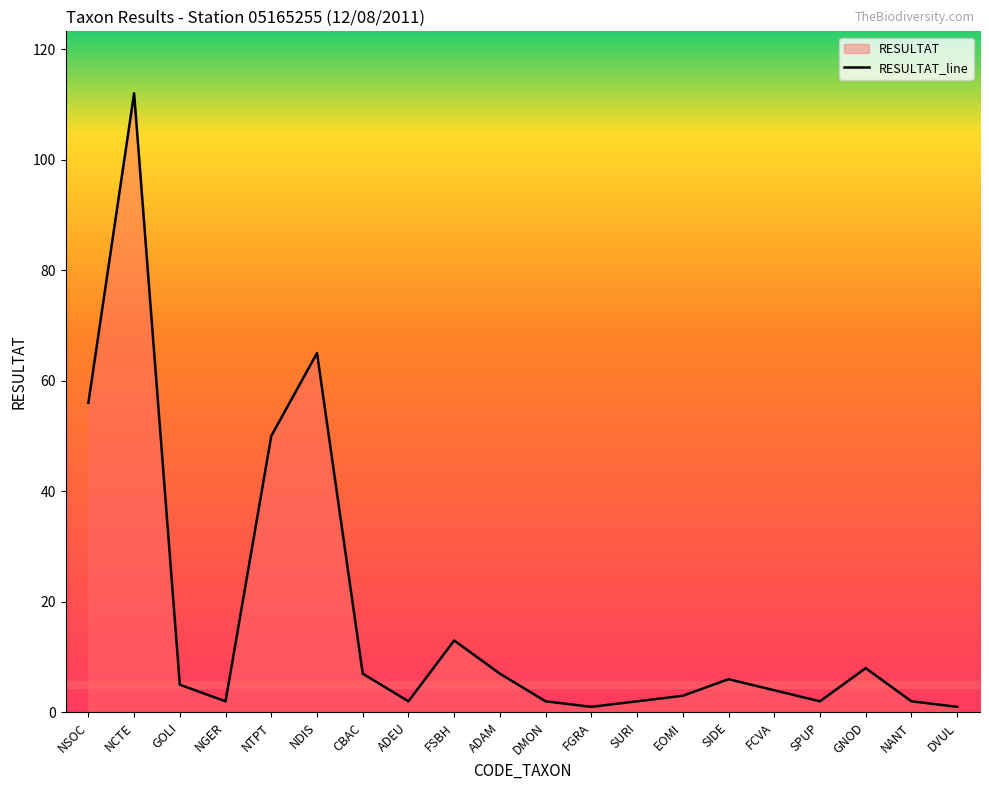

Which has a higher value, SPUP or FGRA?

SPUP